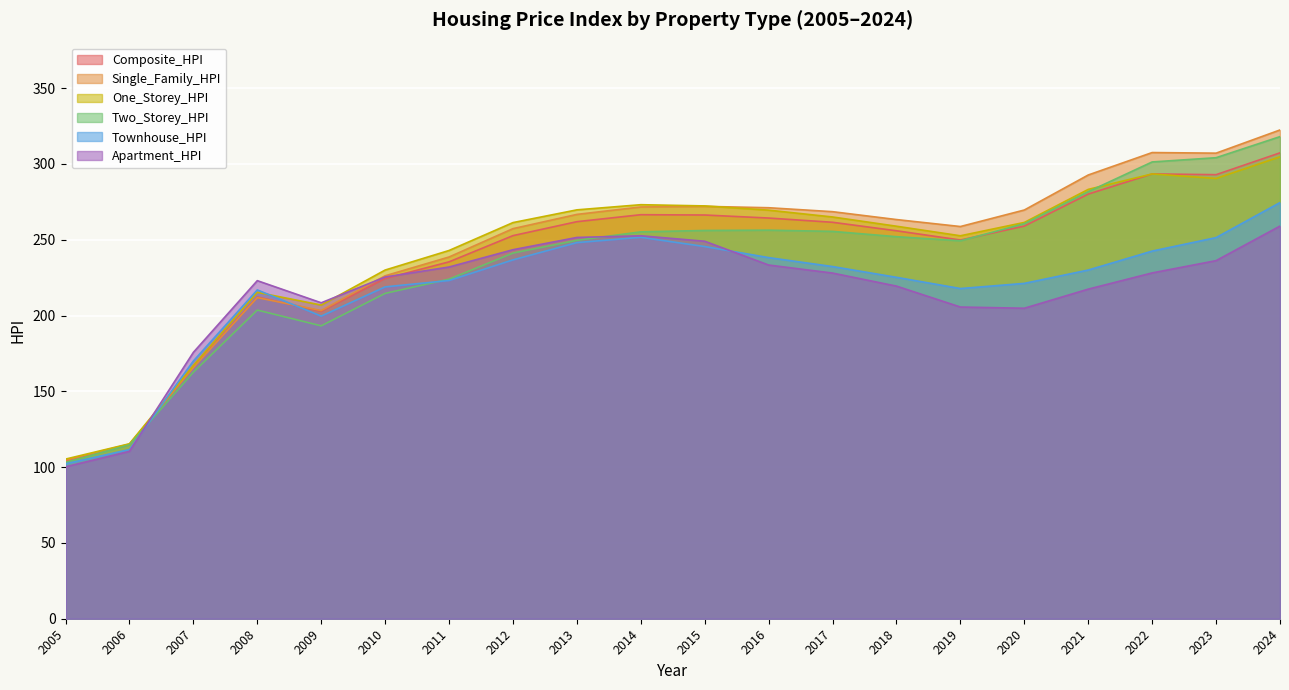

What is the sum of all Townhouse_HPI values?

4357.3